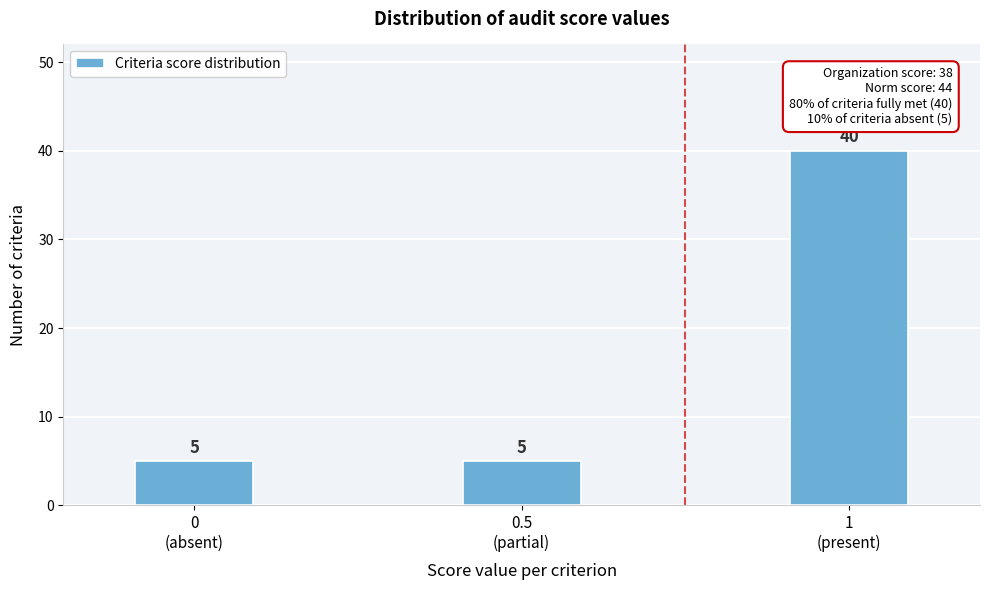

Reading left to right, extract all data points from this chart.

5	5	40